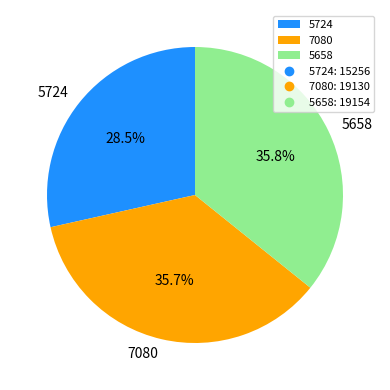

What portion of the pie excludes 7080?

64.3%